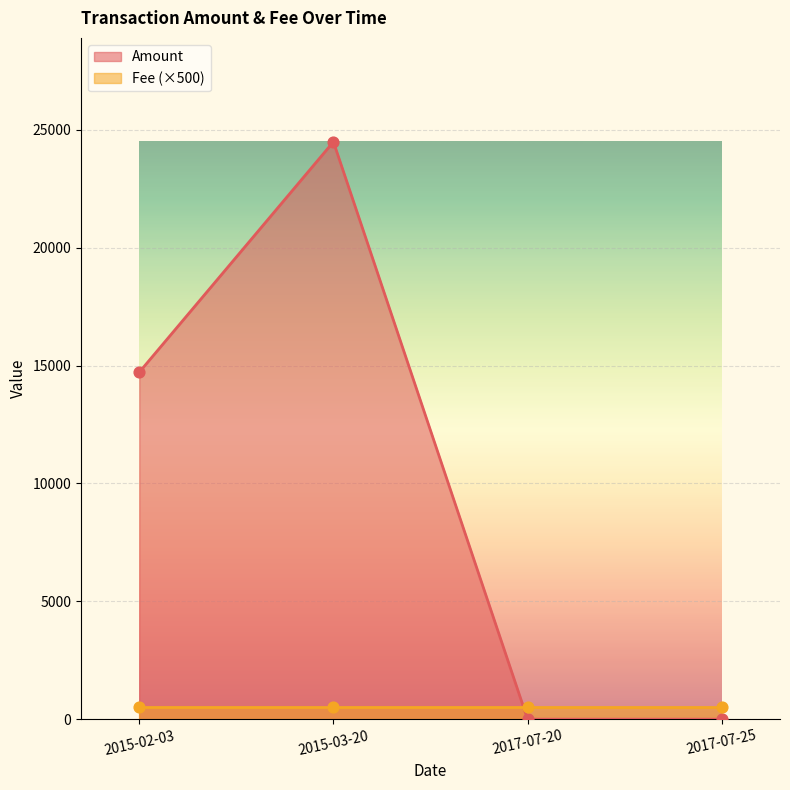

Between 2017-07-20 and 2017-07-25, which is larger?

2017-07-20